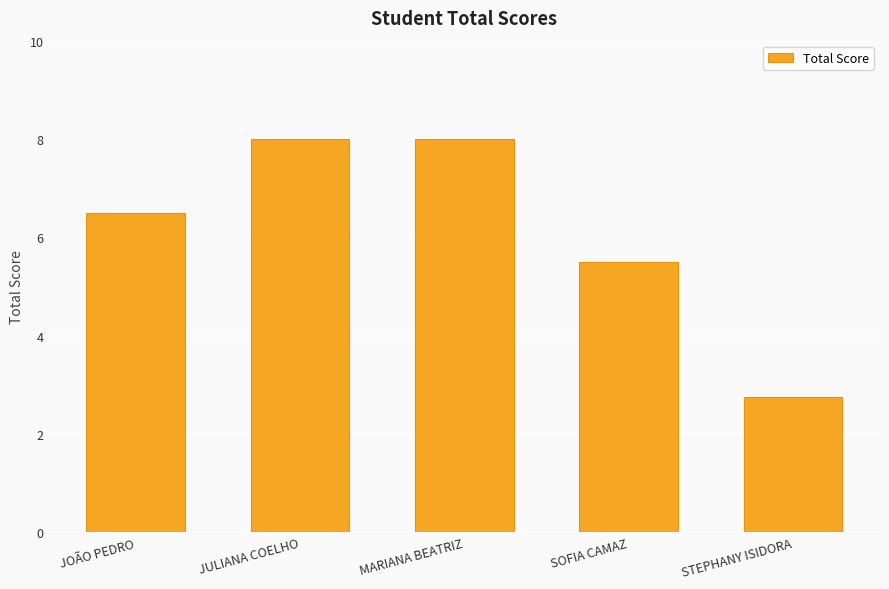

Reading right to left, what are all the values shown in this chart?

2.8	5.5	8.0	8.0	6.5